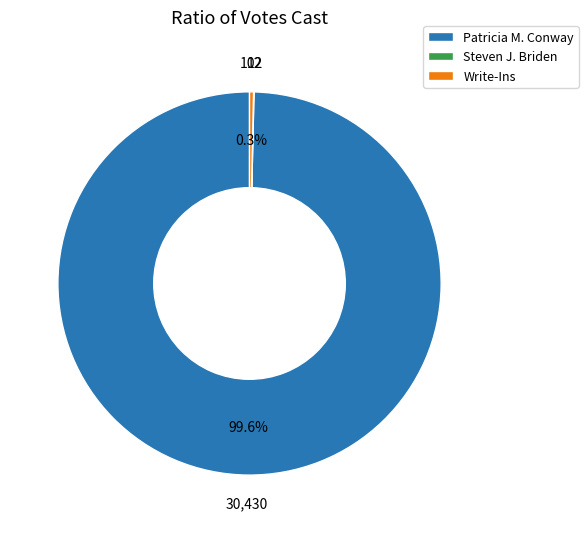

To the nearest percent, what percentage of the pie is Patricia M. Conway?

100%